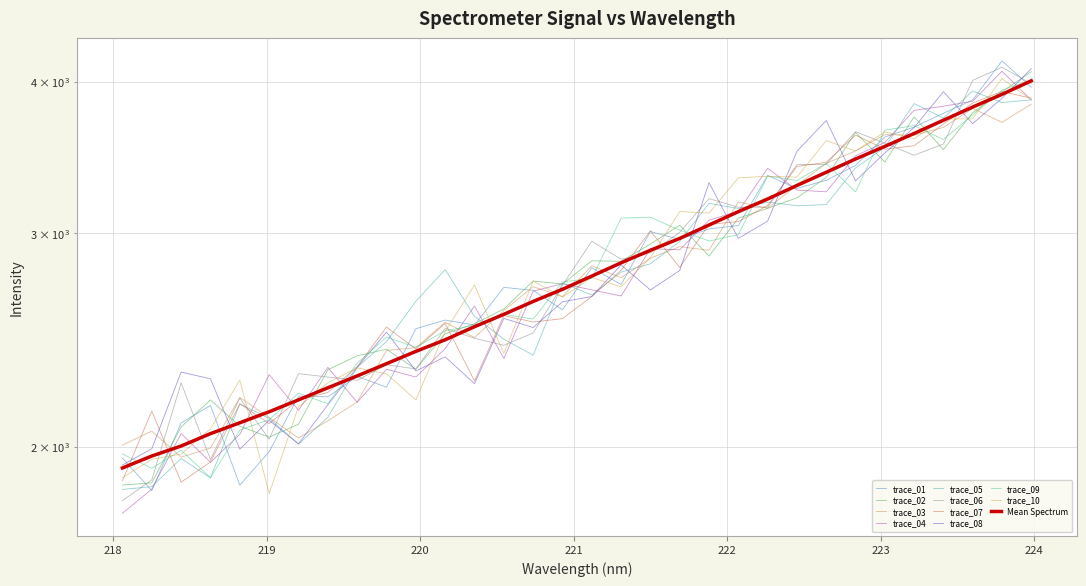

Reading left to right, list all the values displayed in this chart.

1920.1	1964.2	2001.9	2049.6	2092.4	2136.7	2185.6	2236.3	2287.3	2341.1	2396.5	2450.1	2511.7	2571.4	2635.1	2696.8	2765.3	2836.1	2904.3	2970.7	3047.4	3125.5	3201.8	3285.2	3368.6	3454.8	3538.5	3626.6	3719.0	3813.3	3906.4	4008.2